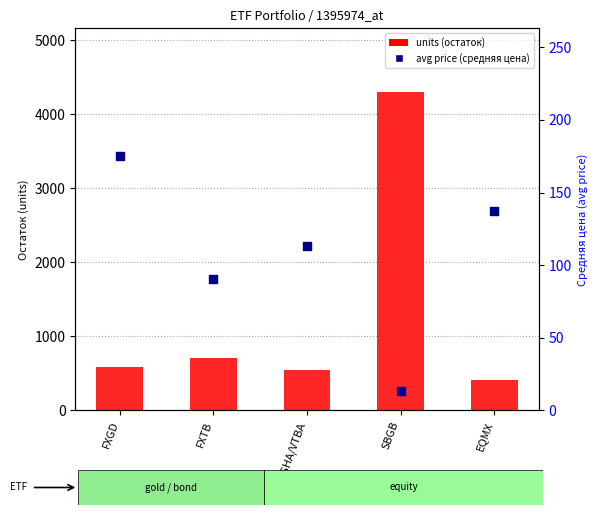

What is the total value across all series at SBGB?

4313.2